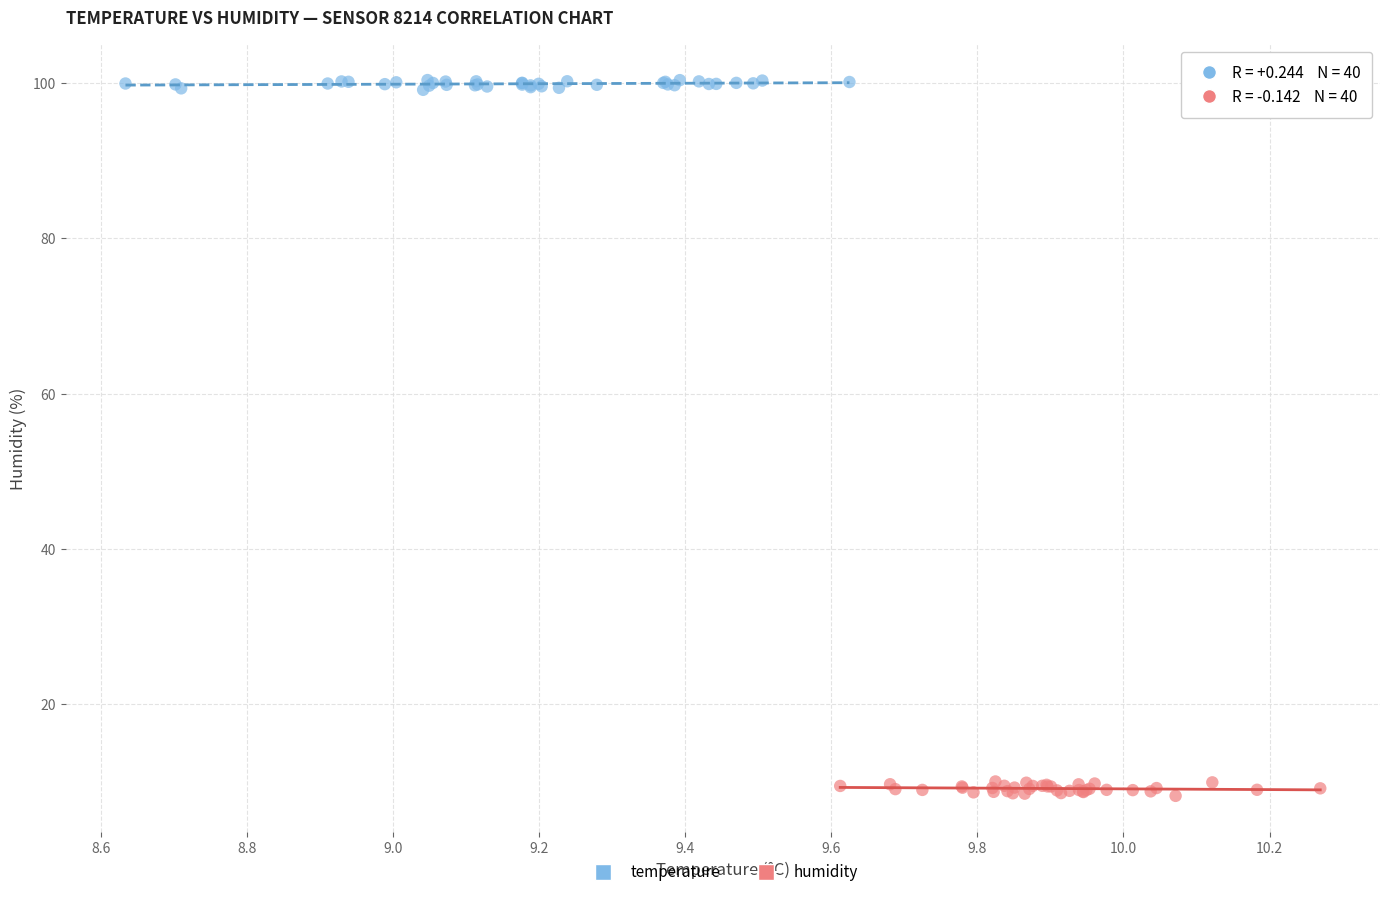

Which series has the largest Y range (max minus min)?

humidity